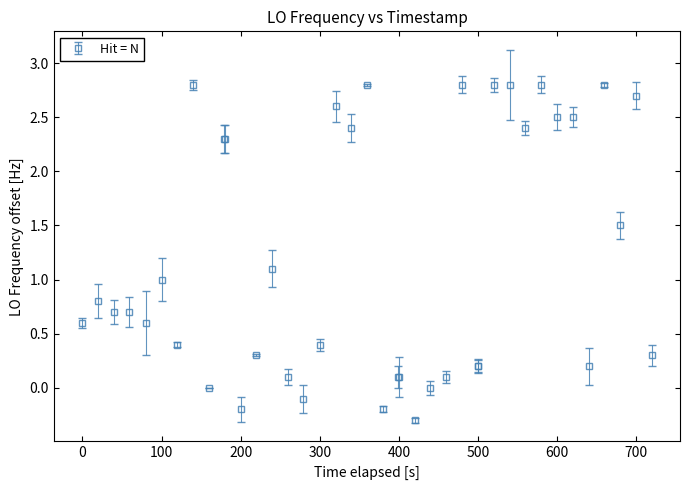

What is the value of the 2nd point from the left?

0.8